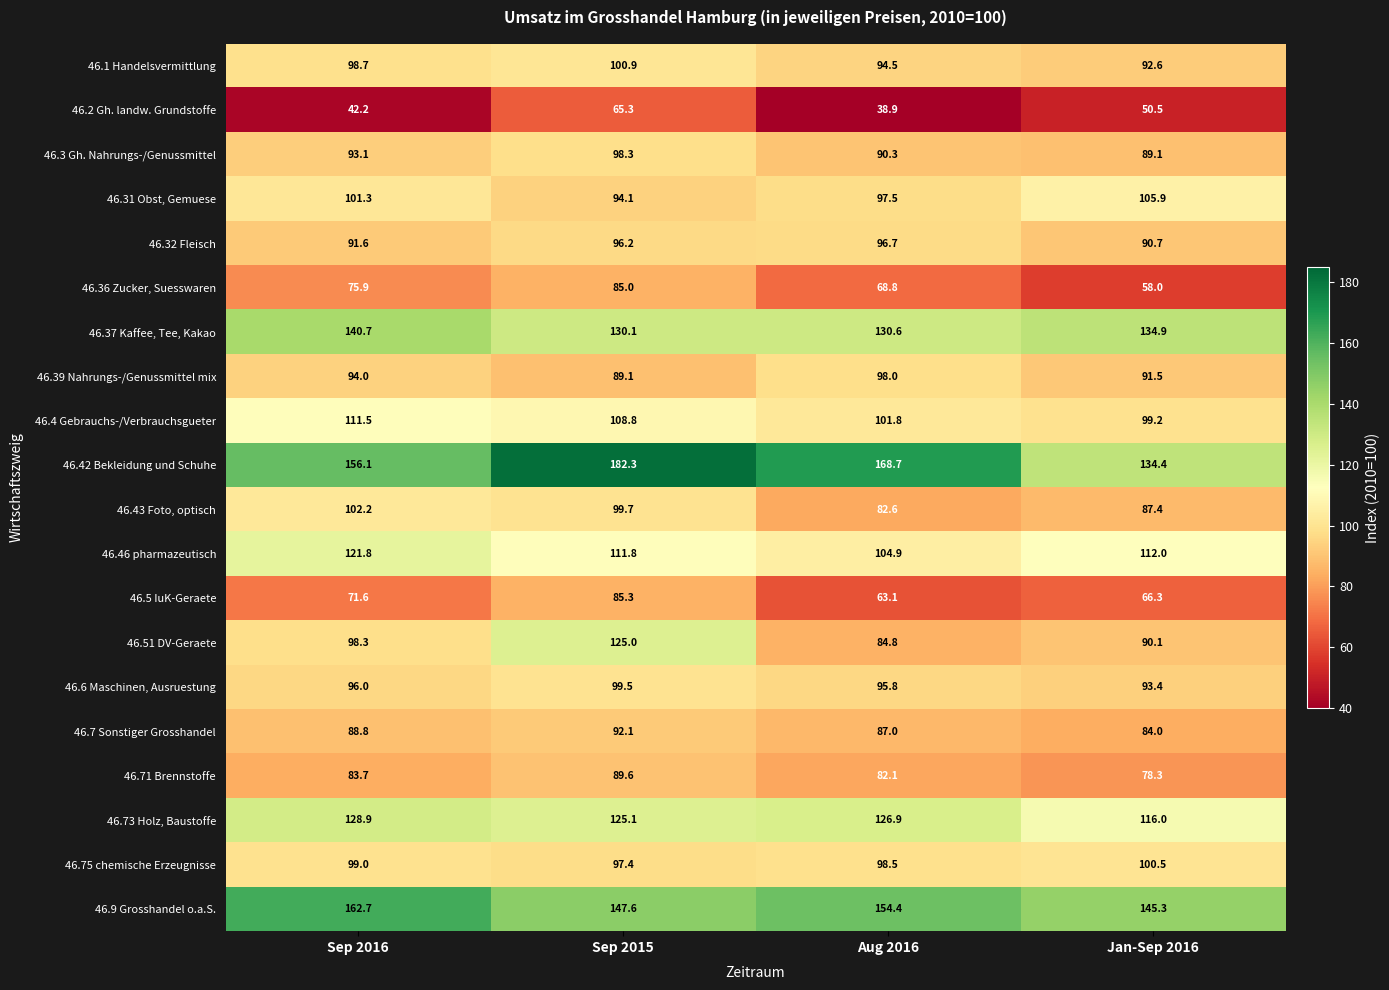

At which label does 46.51 DV-Geraete first exceed 98?

Sep 2016